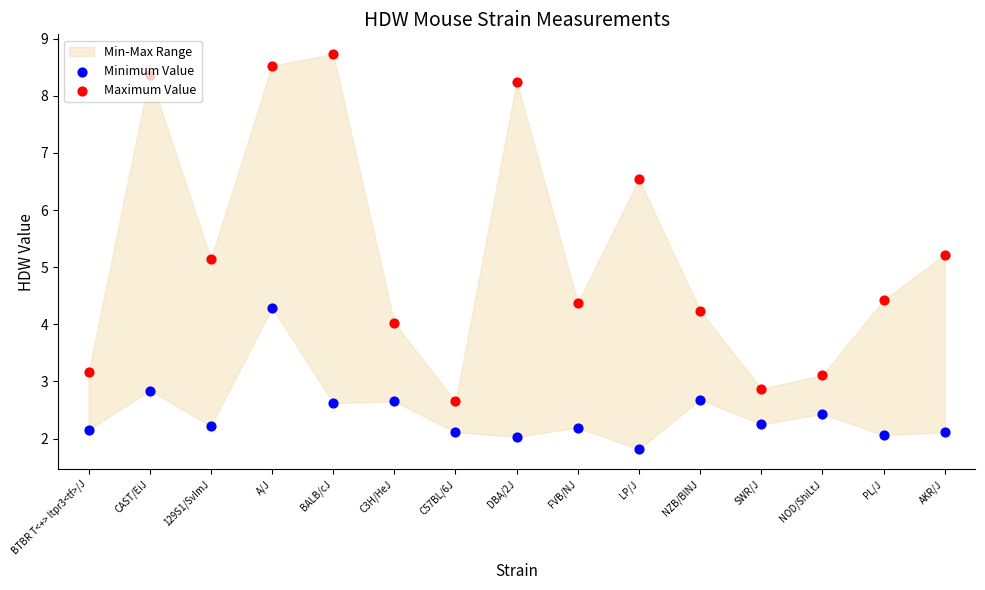

Is the value of Maximum Value at A/J greater than the value of Minimum Value at DBA/2J?

Yes